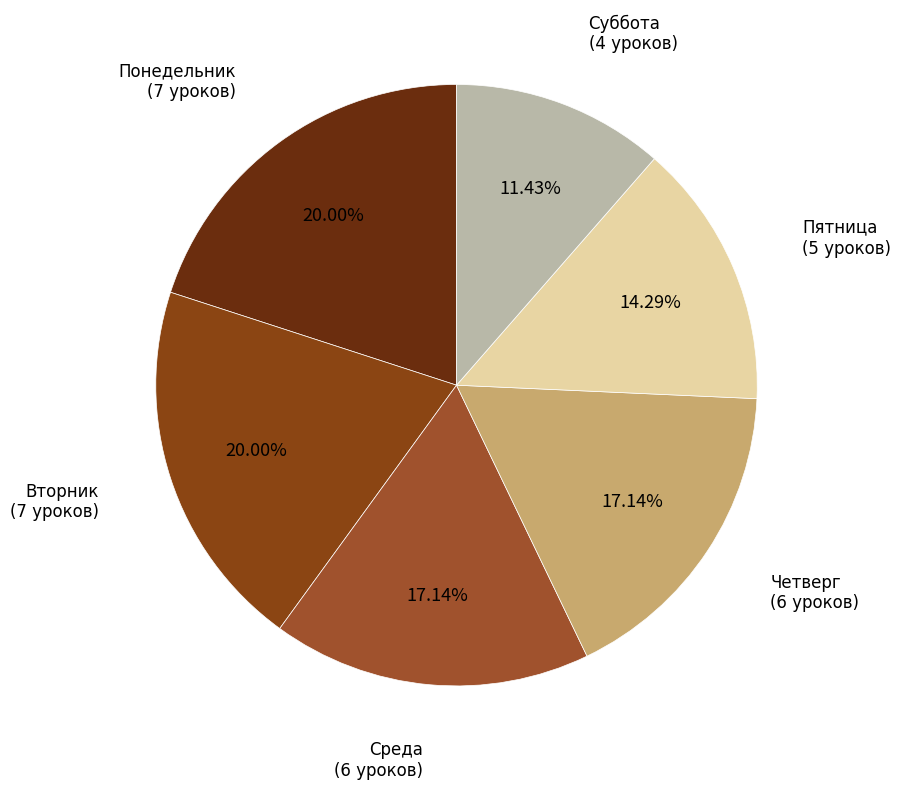

How many slices are in this pie chart?

6